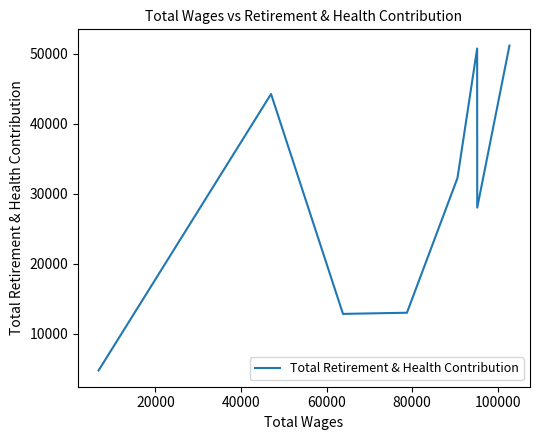

Count the number of data series in this chart.

1